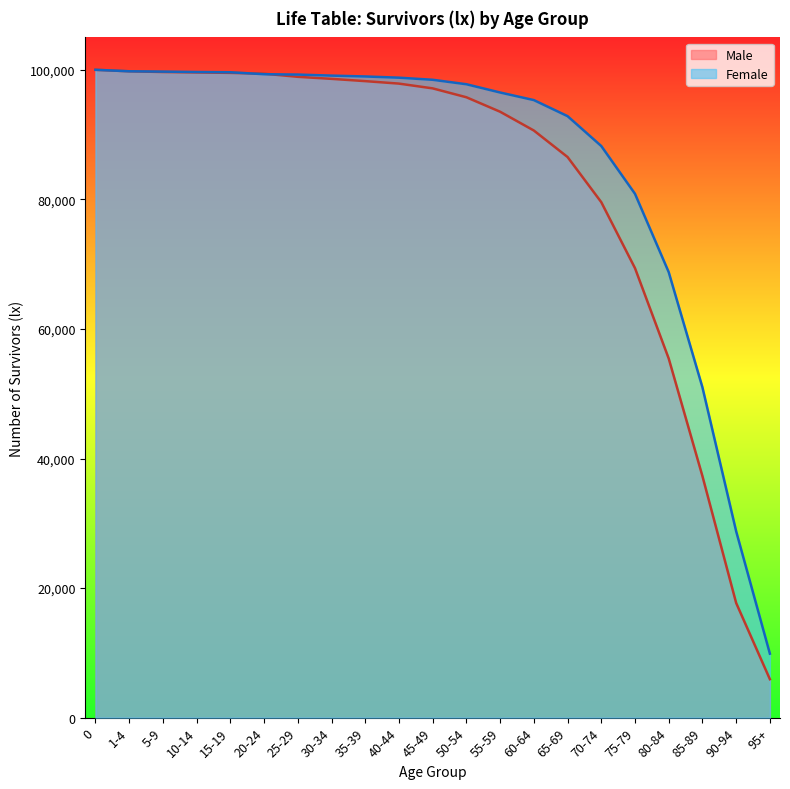

What is the total value across all series at 40-44?

196651